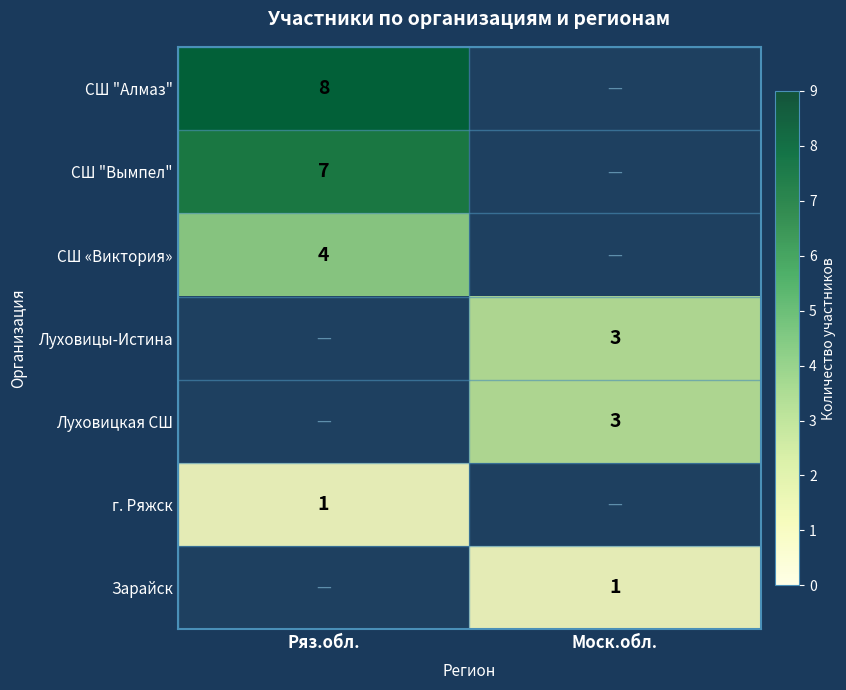

The value of Луховицы-Истина at Моск.обл. is 3. True or false?

True